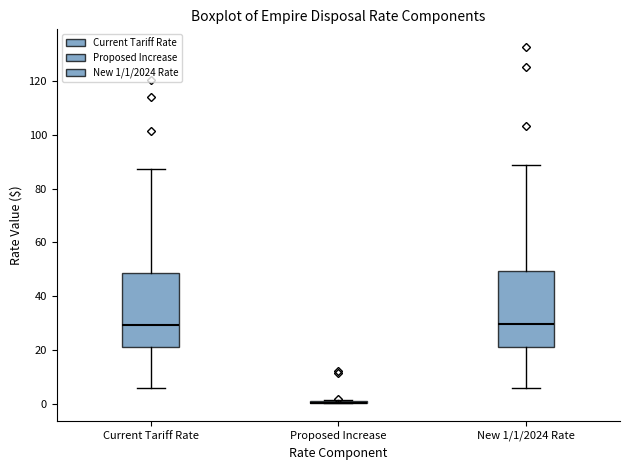

Reading left to right, read every box against the y-axis: the position of its median line, the range the box covers, and the ends of its whiskers. The values are not printed on the chart, so give them approximately, as read against the axis.

Current Tariff Rate: median 30, box 20 to 48, whiskers 6 to 88
Proposed Increase: box collapsed to a line at 0, whiskers 0 to 2
New 1/1/2024 Rate: median 30, box 22 to 50, whiskers 6 to 88